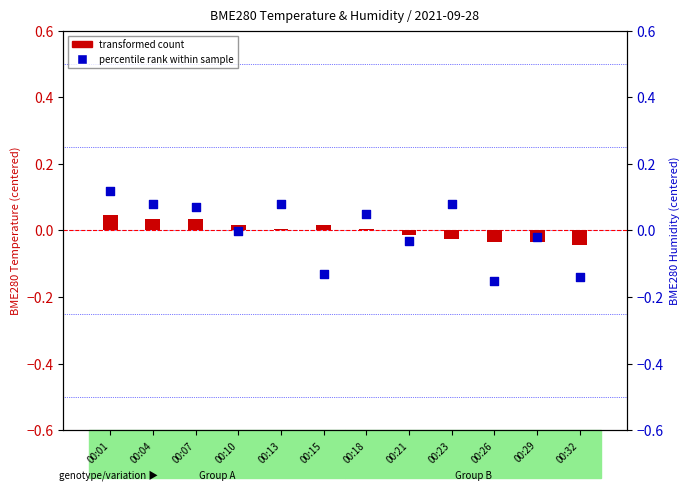

Is the value of percentile rank within sample (humidity) at 00:10 greater than the value of transformed count (temp) at 00:01?

No